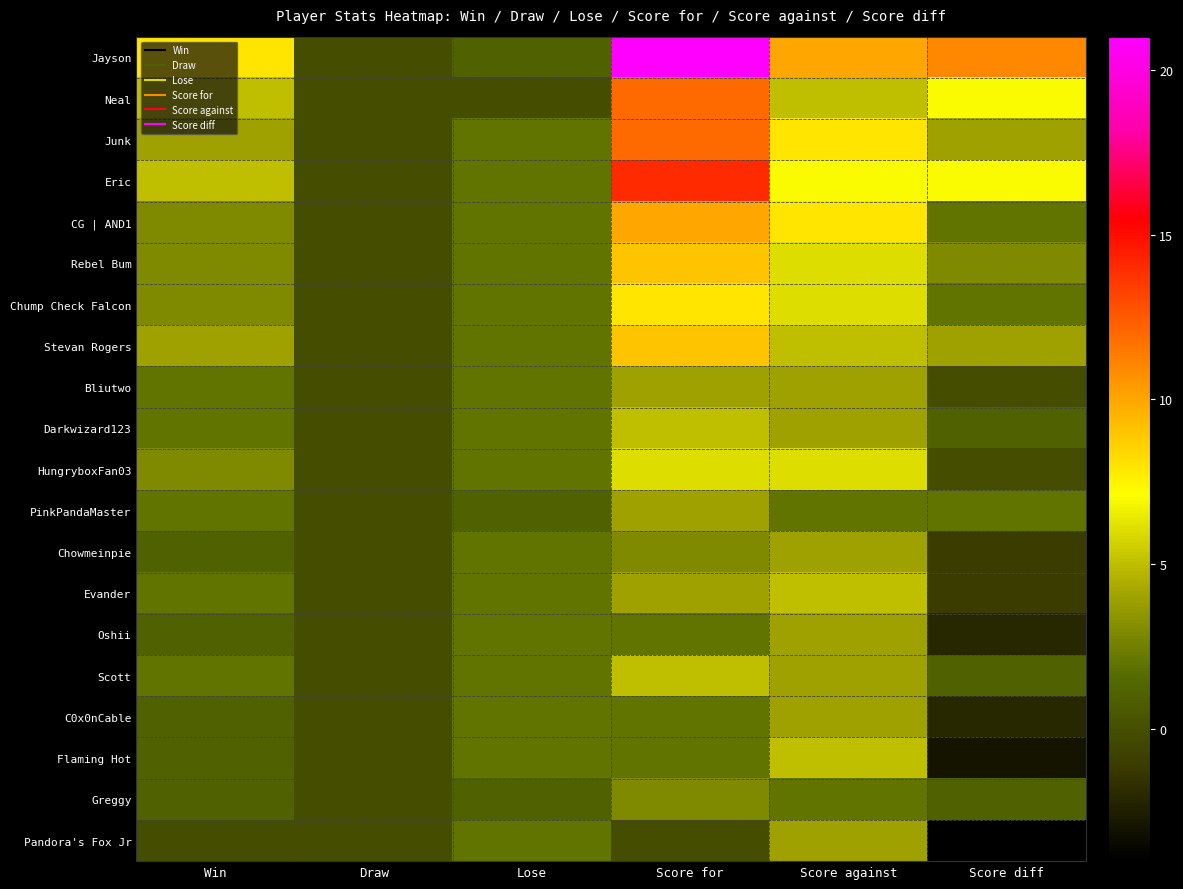

Between Lose and Score diff, which series saw the biggest shift?

Jayson